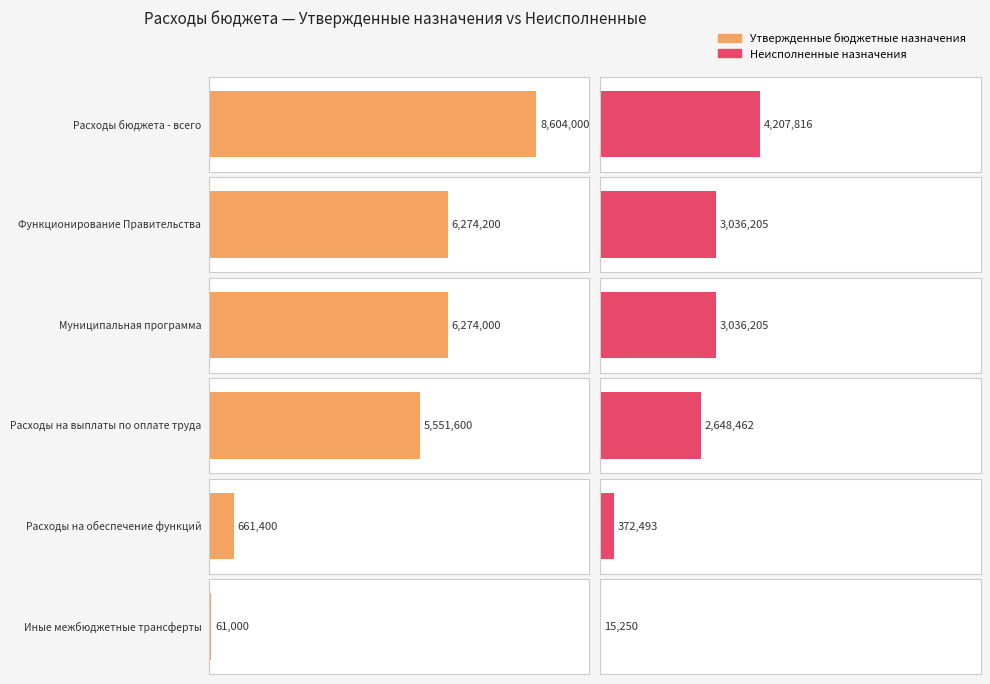

Is it true that Утвержденные бюджетные назначения equals 13194563.4 at Расходы бюджета - всего?

False